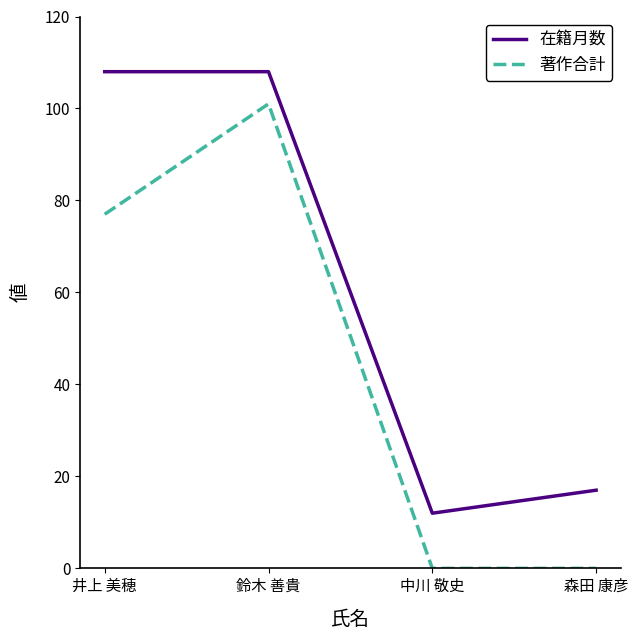

At which category is the sum across all series the highest?

鈴木 善貴